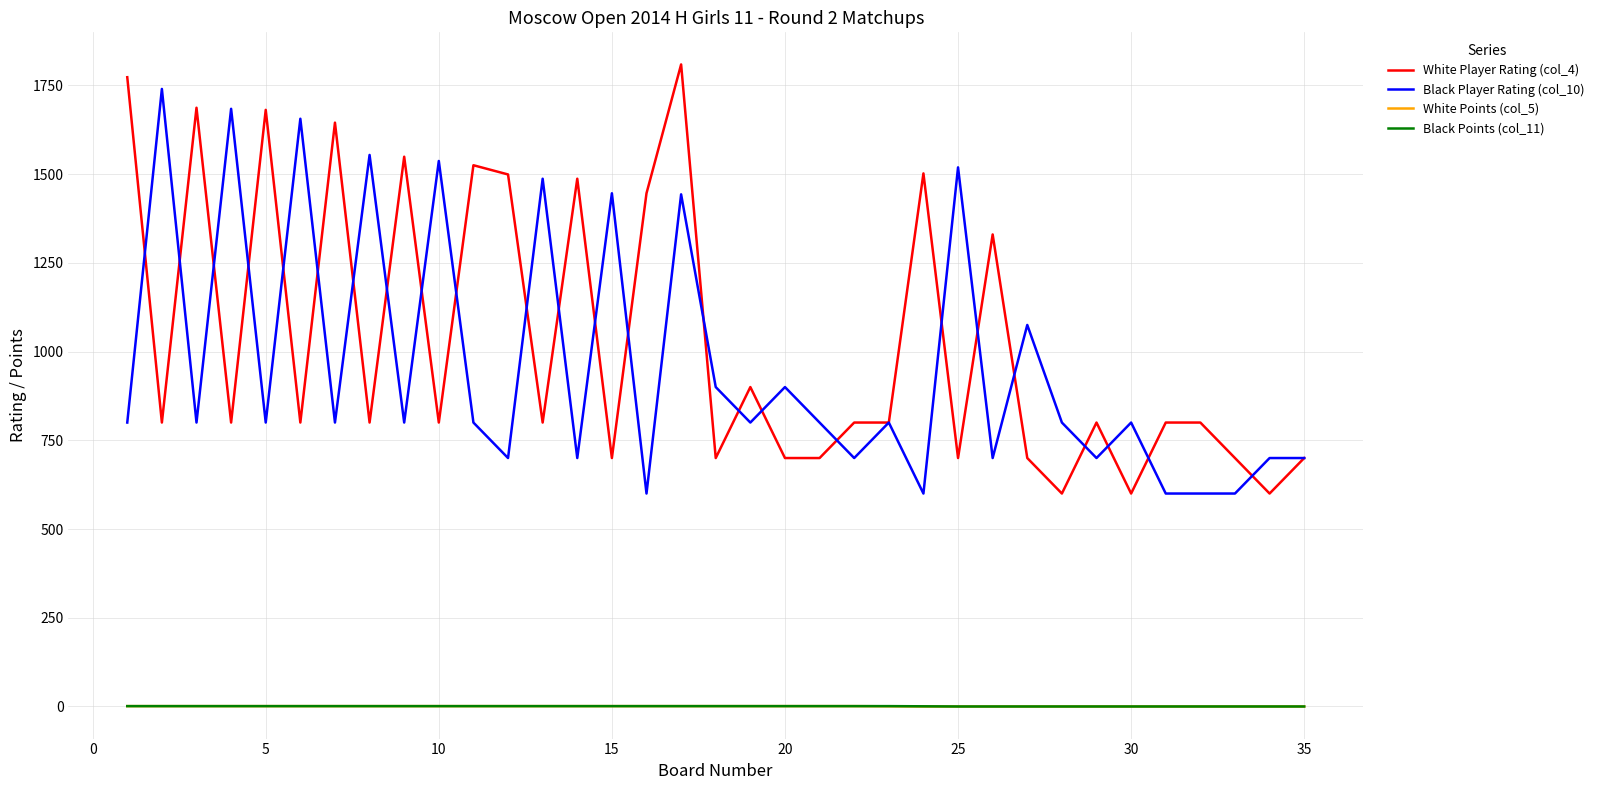

True or false: White Player Rating (col_4) and Black Points (col_11) cross at least once.

False